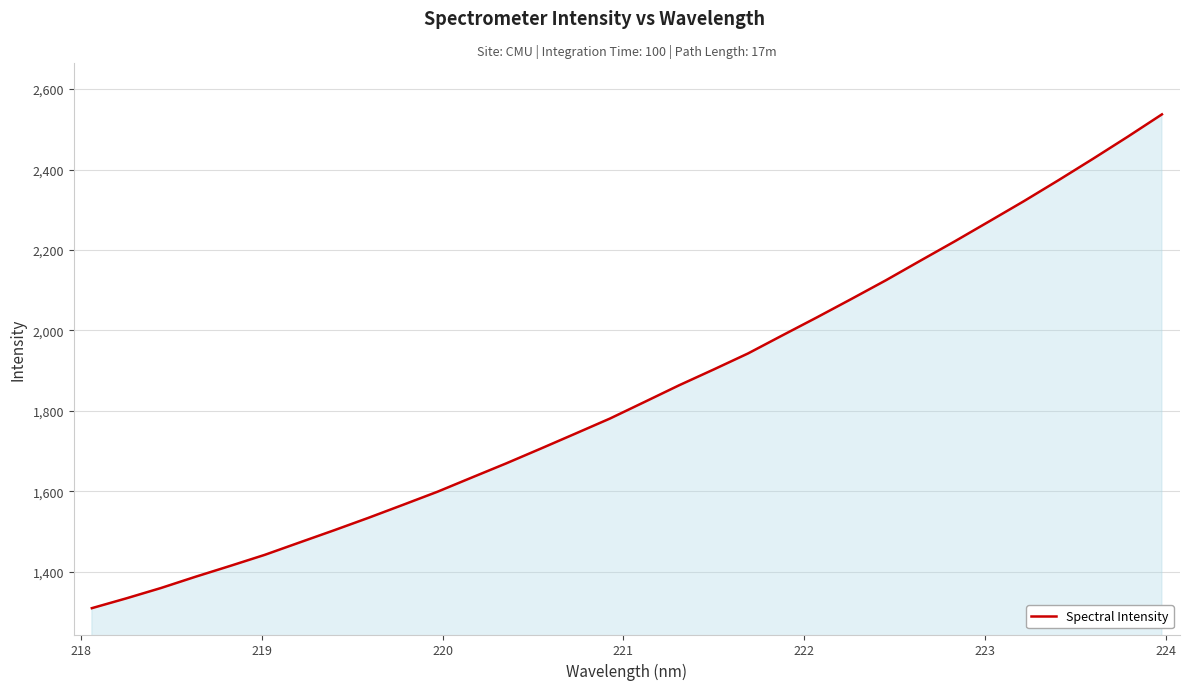

How many values are below 1822?

16